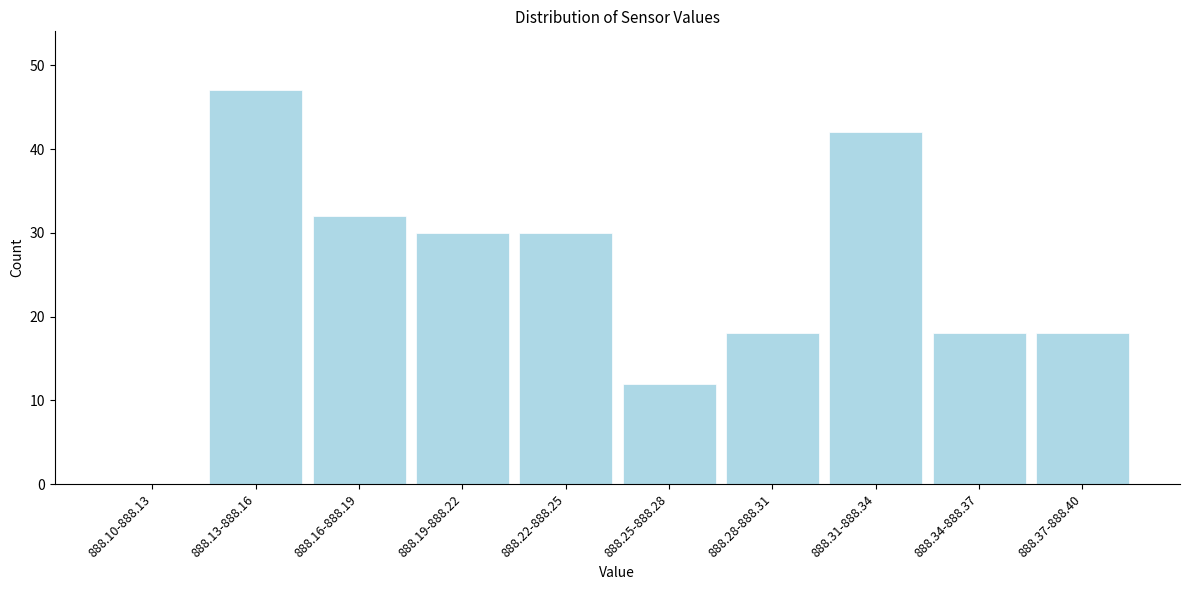

Reading left to right, extract all data points from this chart.

888.10-888.13=0	888.13-888.16=47	888.16-888.19=32	888.19-888.22=30	888.22-888.25=30	888.25-888.28=12	888.28-888.31=18	888.31-888.34=42	888.34-888.37=18	888.37-888.40=18